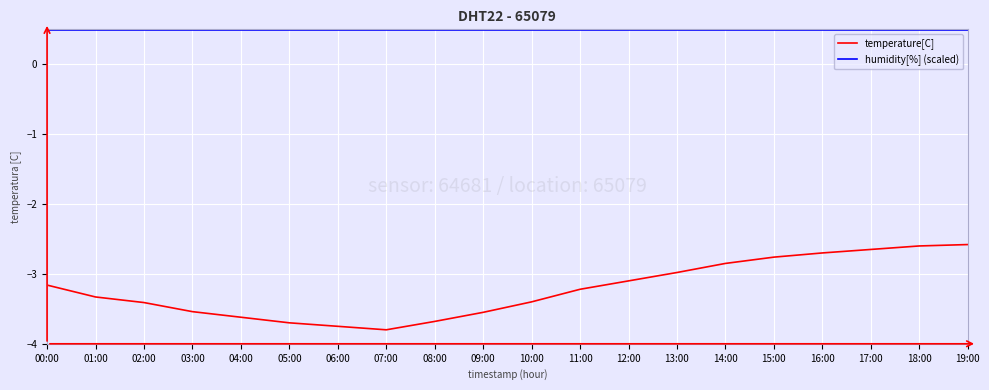

Between 01:00 and 03:00, which series saw the biggest shift?

temperature[C]